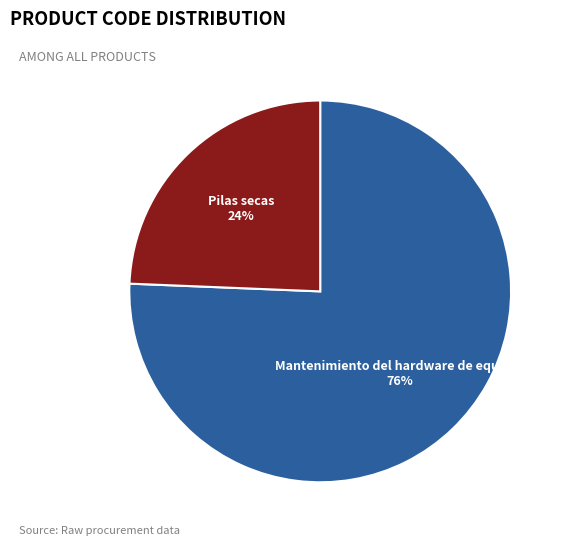

Is it true that Pilas secas is 34% of the pie?

False